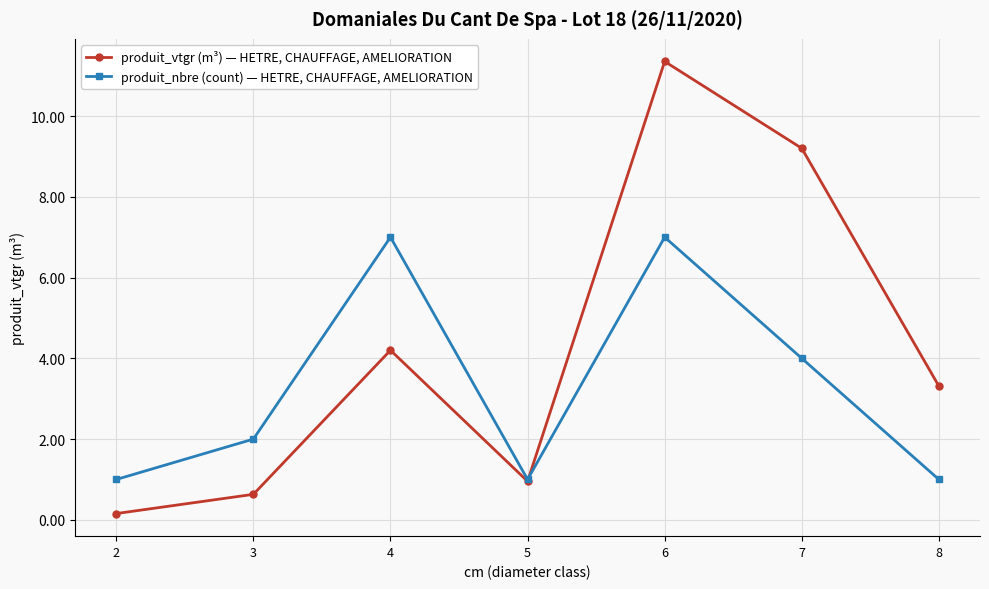

Reading right to left, list all the values displayed in this chart.

produit_vtgr (m³) — HETRE, CHAUFFAGE, AMELIORATION: 8=3.3	7=9.2	6=11.4	5=1.0	4=4.2	3=0.6	2=0.2
produit_nbre (count) — HETRE, CHAUFFAGE, AMELIORATION: 8=1.0	7=4.0	6=7.0	5=1.0	4=7.0	3=2.0	2=1.0